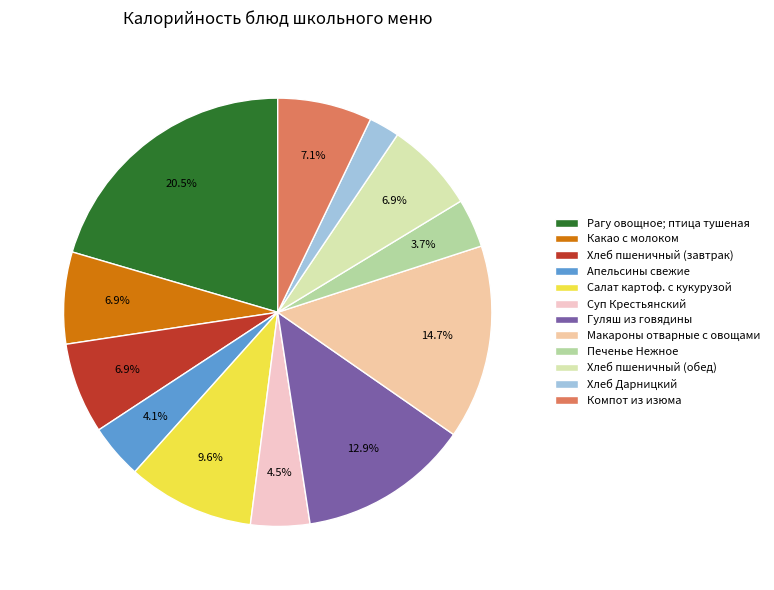

Does Хлеб пшеничный (завтрак) represent more than half of the total?

No